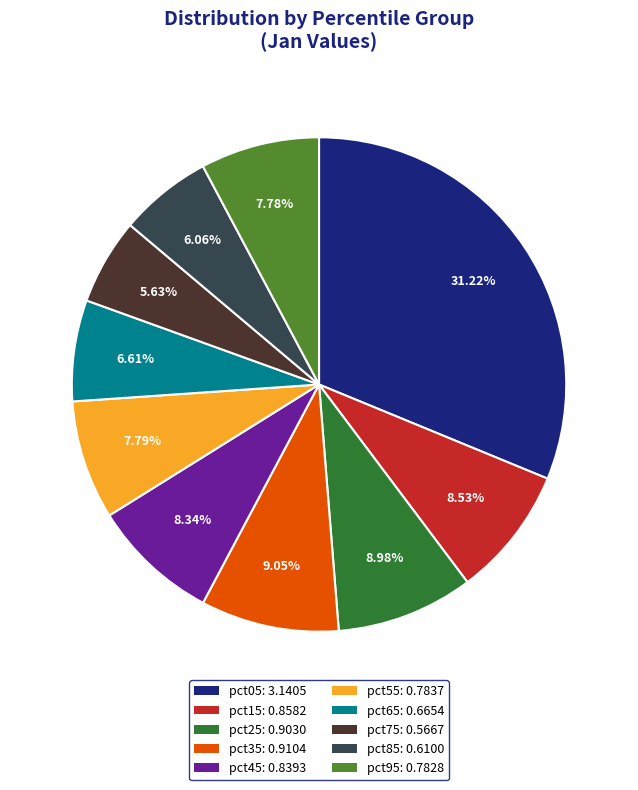

Is it true that pct15 is 9% of the pie?

True